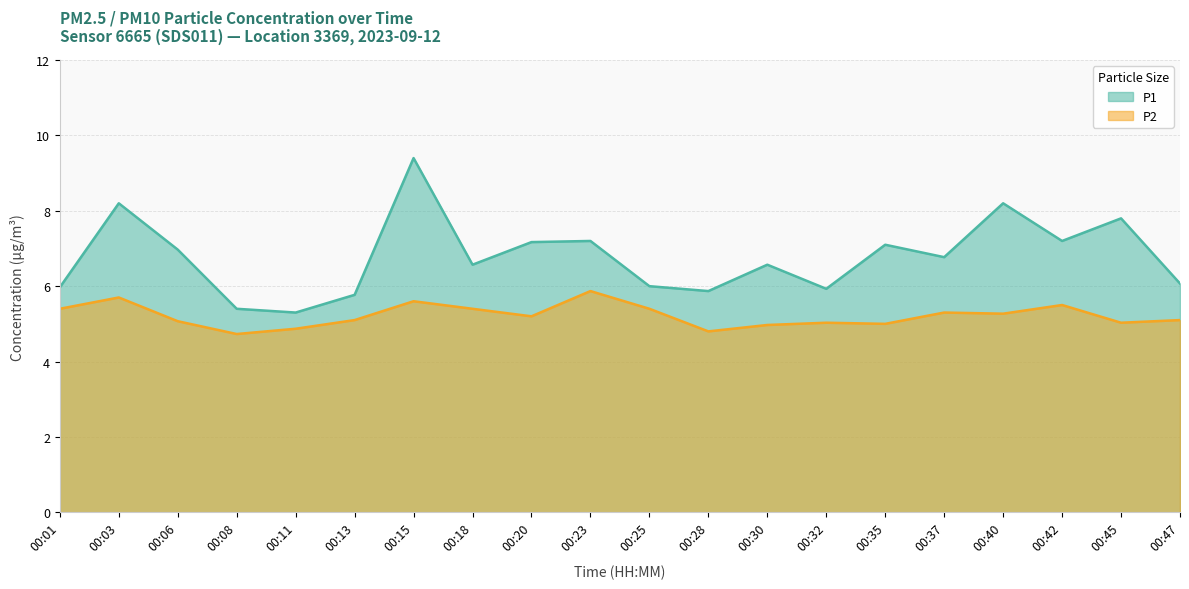

What is the difference between the P2 values at 00:32 and 00:25?

0.4